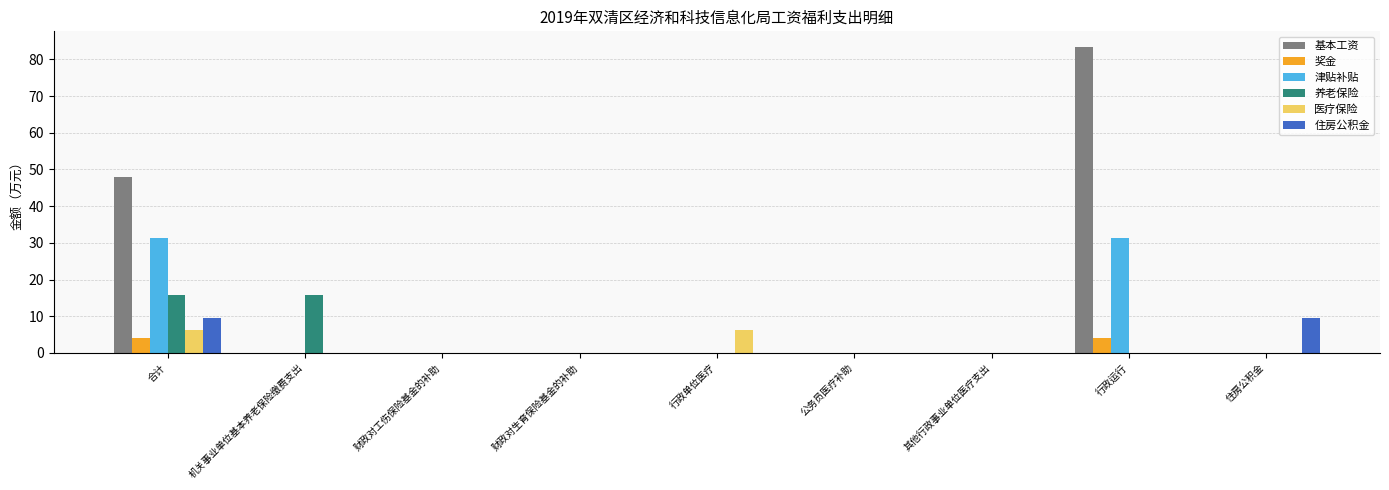

Which category has the highest value across all series?

行政运行